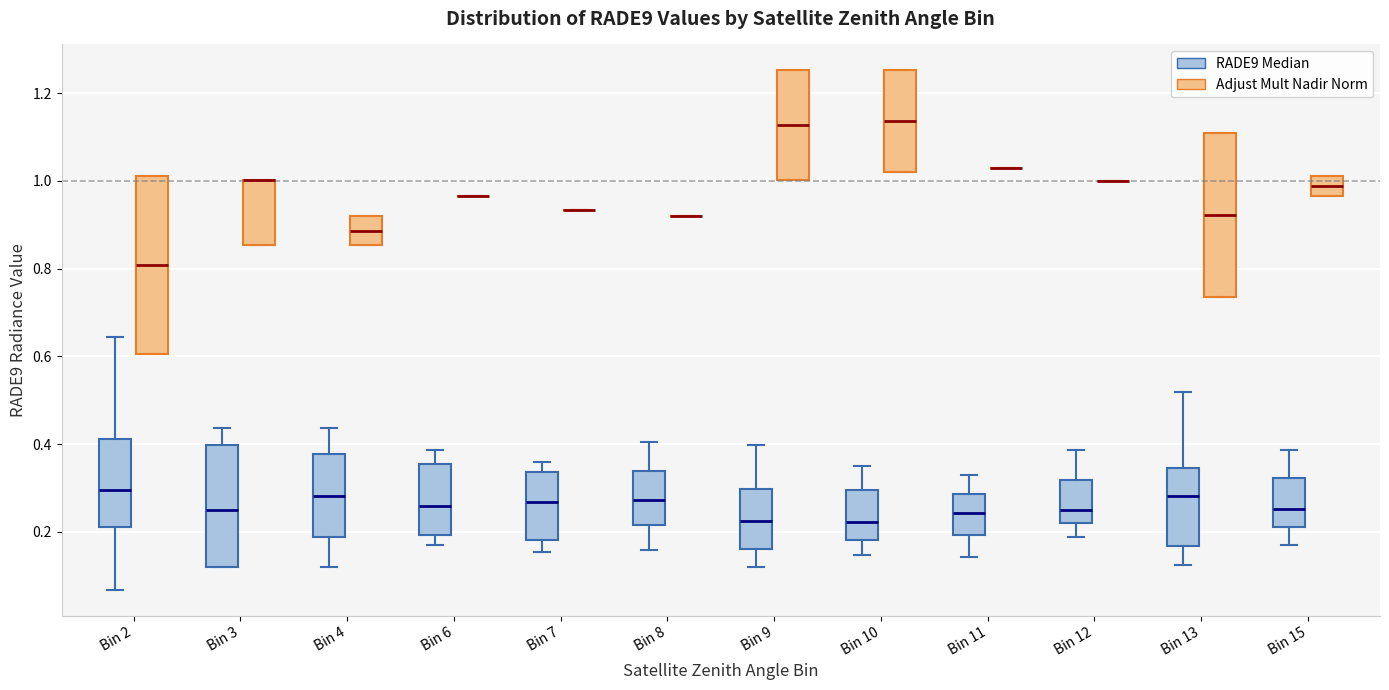

Which box is the tallest, from its lower edge to its upper edge?

Bin 2 (Adjust Mult Nadir Norm)